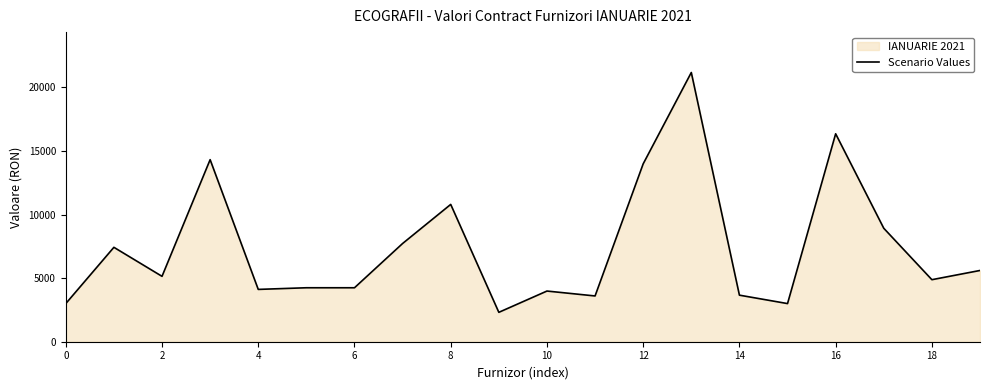

What is the difference between the maximum and minimum values?

18865.6